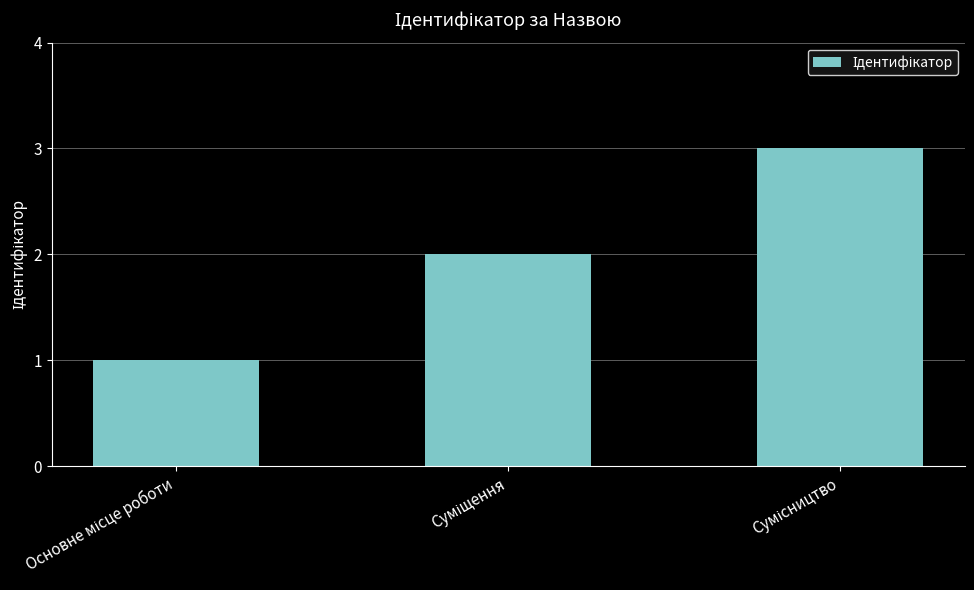

What is the sum of all values?

6